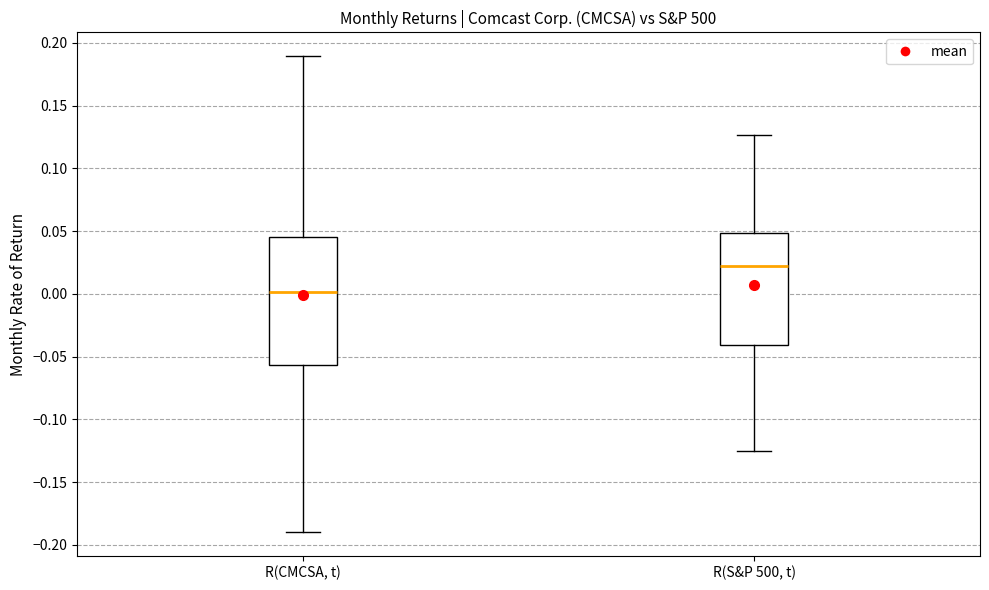

Which box's median line is the lowest?

R(CMCSA, t)